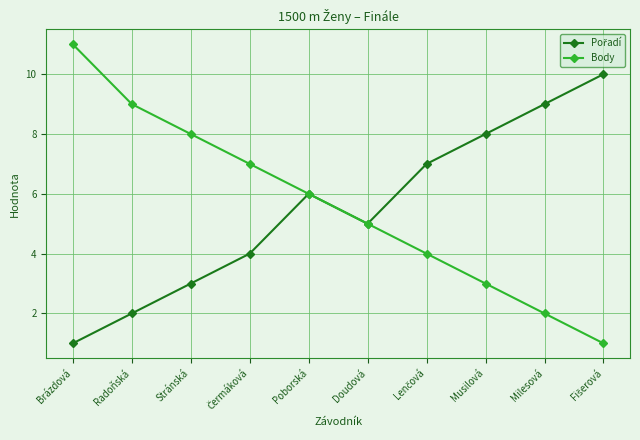

What is the label of the 2nd point from the right?

Milesová